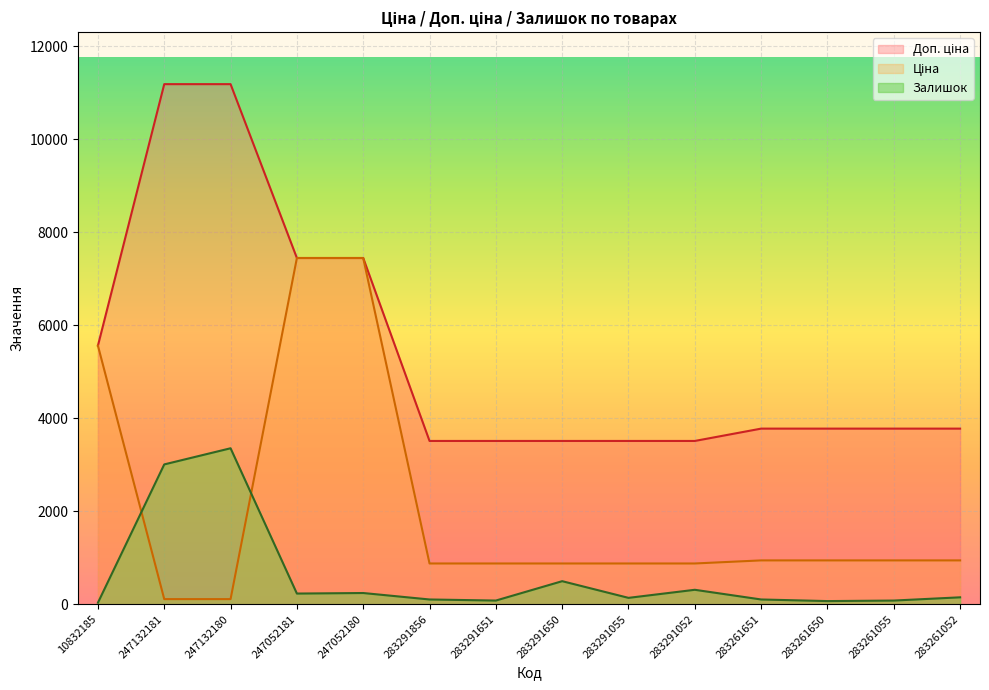

Reading left to right, transcribe all the data shown in this chart.

Ціна: 10832185=5560.3	247132181=111.8	247132180=111.8	247052181=7444.6	247052180=7444.6	283291856=878.0	283291651=878.0	283291650=878.0	283291055=878.0	283291052=878.0	283261651=944.2	283261650=944.2	283261055=944.2	283261052=944.2
Доп. ціна: 10832185=5560.3	247132181=11182.0	247132180=11182.0	247052181=7444.6	247052180=7444.6	283291856=3511.9	283291651=3511.9	283291650=3511.9	283291055=3511.9	283291052=3511.9	283261651=3777.0	283261650=3777.0	283261055=3777.0	283261052=3777.0
Залишок: 10832185=34.7	247132181=3007.6	247132180=3354.6	247052181=231.4	247052180=242.9	283291856=104.1	283291651=81.0	283291650=497.4	283291055=138.8	283291052=312.3	283261651=104.1	283261650=69.4	283261055=81.0	283261052=150.4